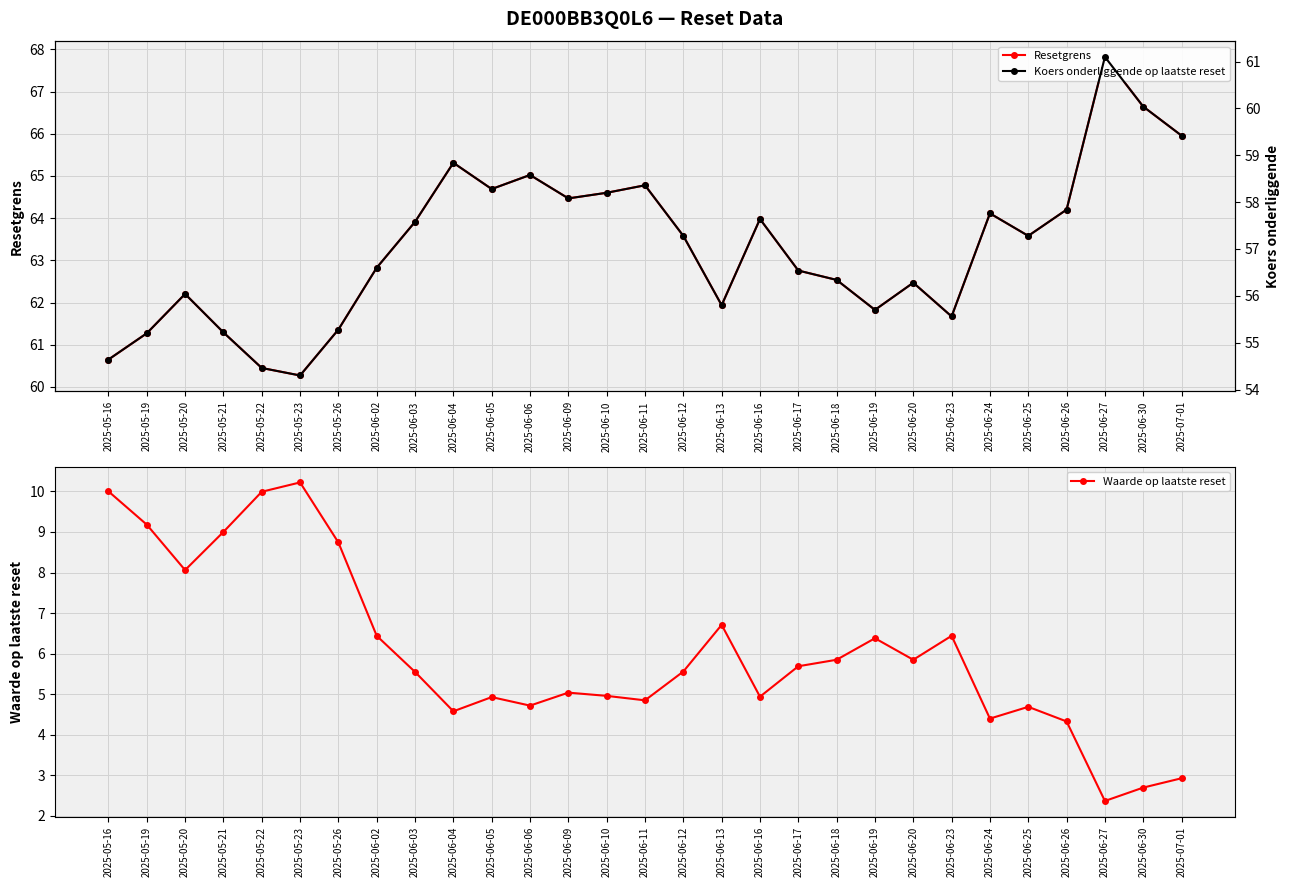

At how many categories does at least one series exceed 62?

20